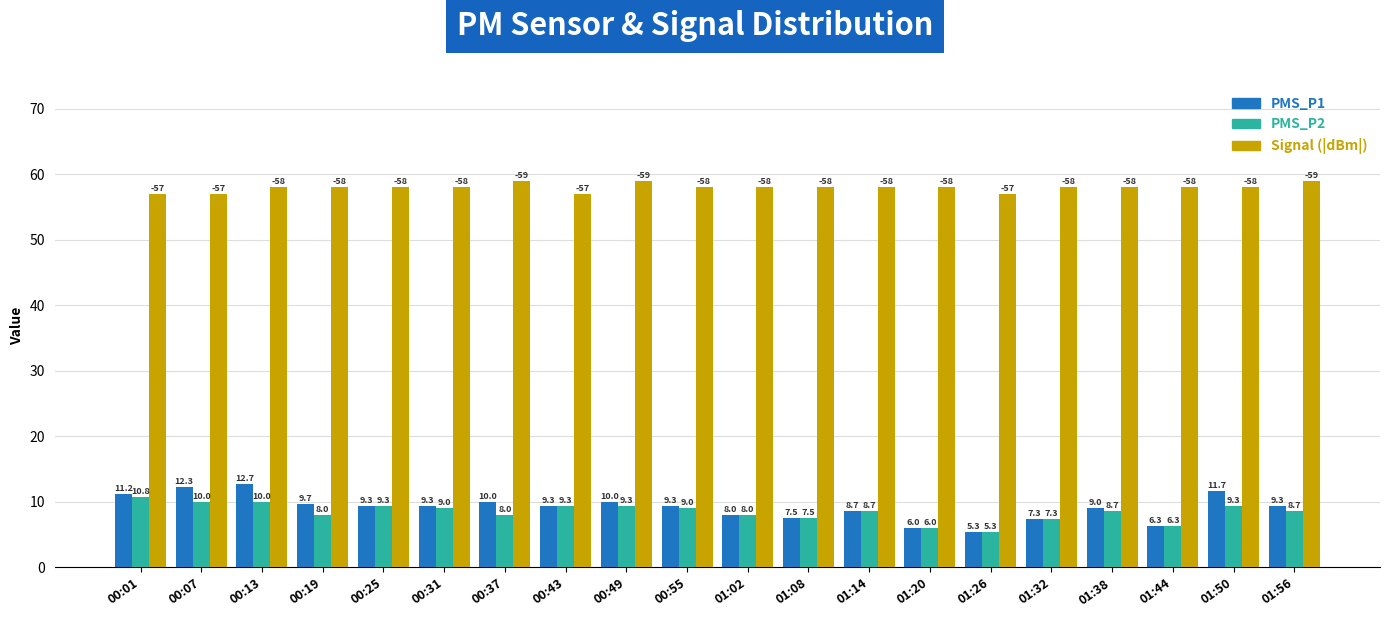

What are all the series names shown in the legend?

PMS_P1, PMS_P2, Signal (|dBm|)